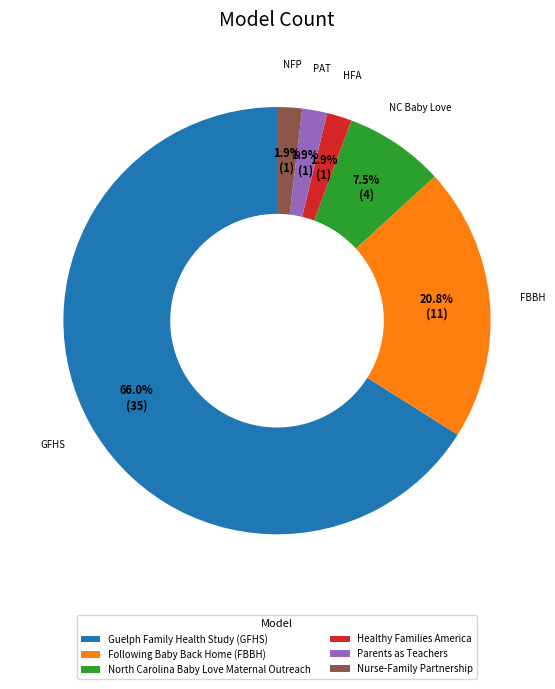

Between Healthy Families America and Guelph Family Health Study (GFHS), which is larger?

Guelph Family Health Study (GFHS)